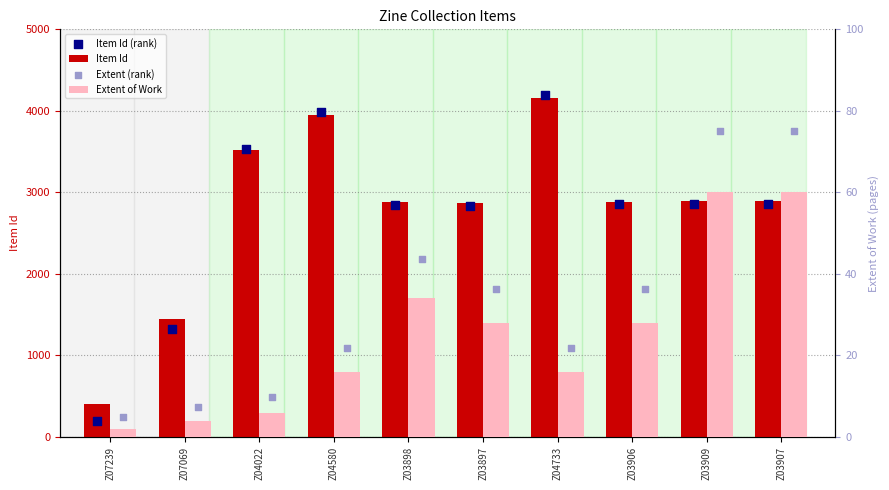

What is the total value across all series at Z03898?

5809.8